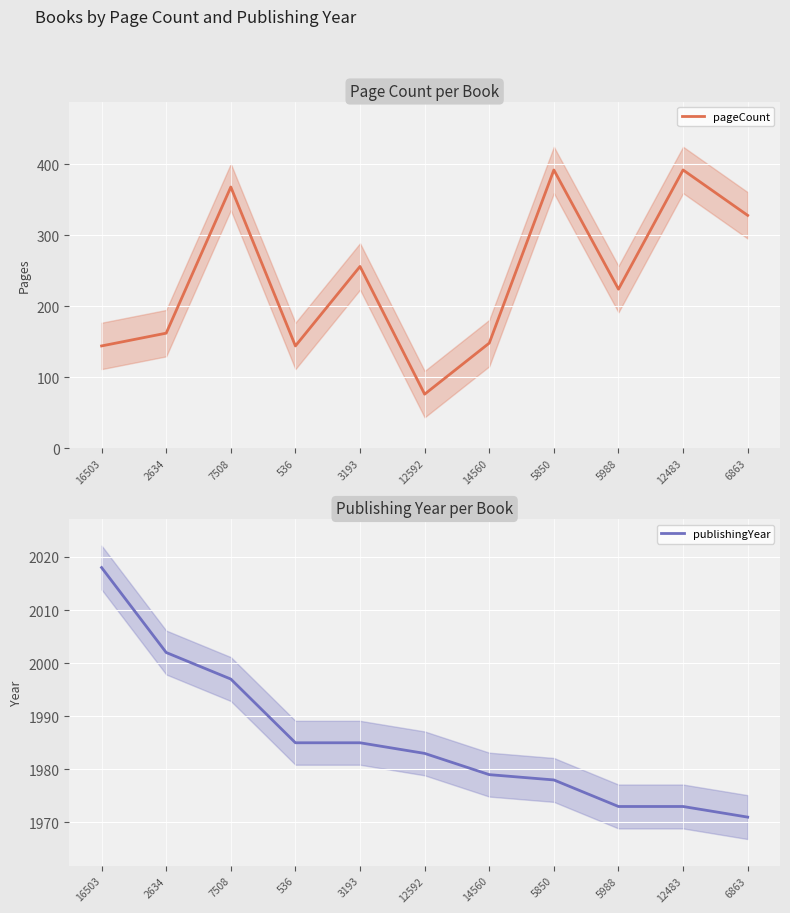

Which series has the largest range (max minus min)?

pageCount